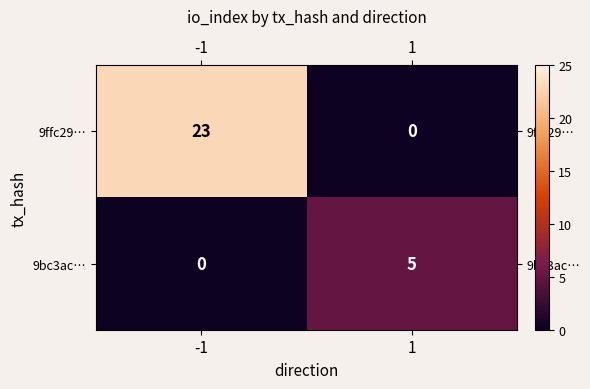

Reading left to right, transcribe all the data shown in this chart.

9ffc29…: -1=23	1=0
9bc3ac…: -1=0	1=5